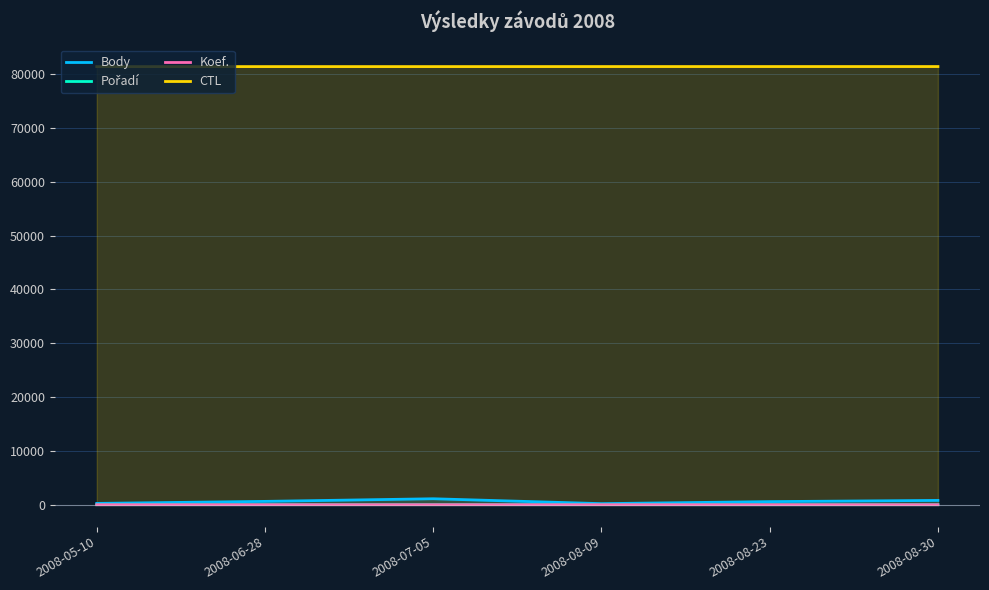

What is the total value across all series at 2008-05-10?

81657